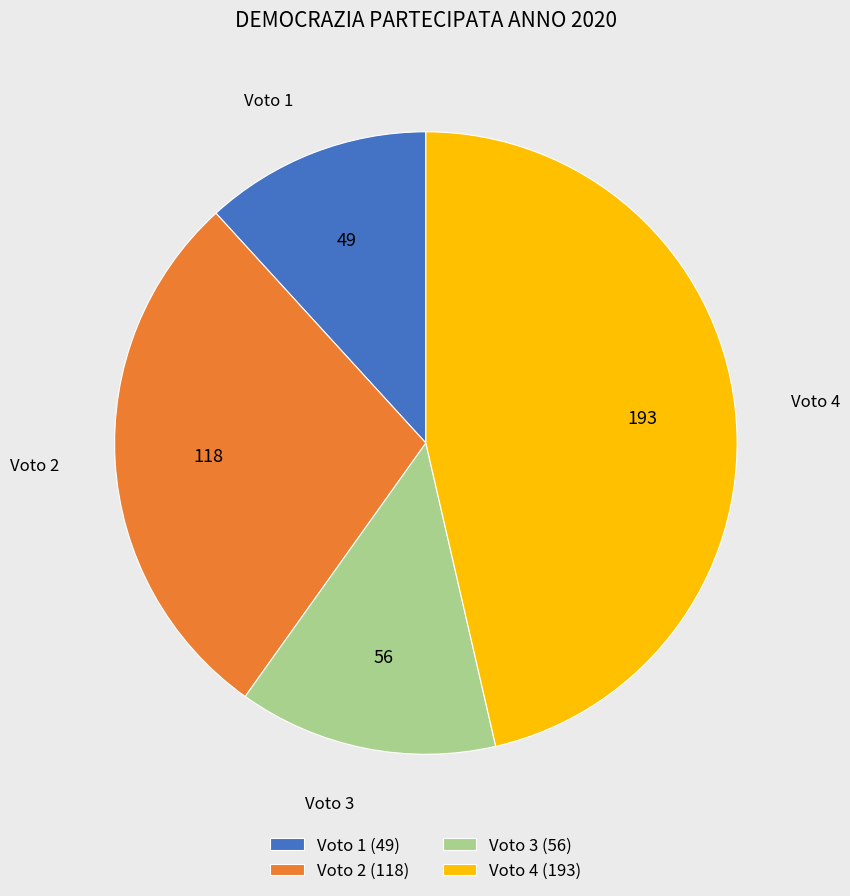

Between Voto 3 and Voto 1, which is larger?

Voto 3